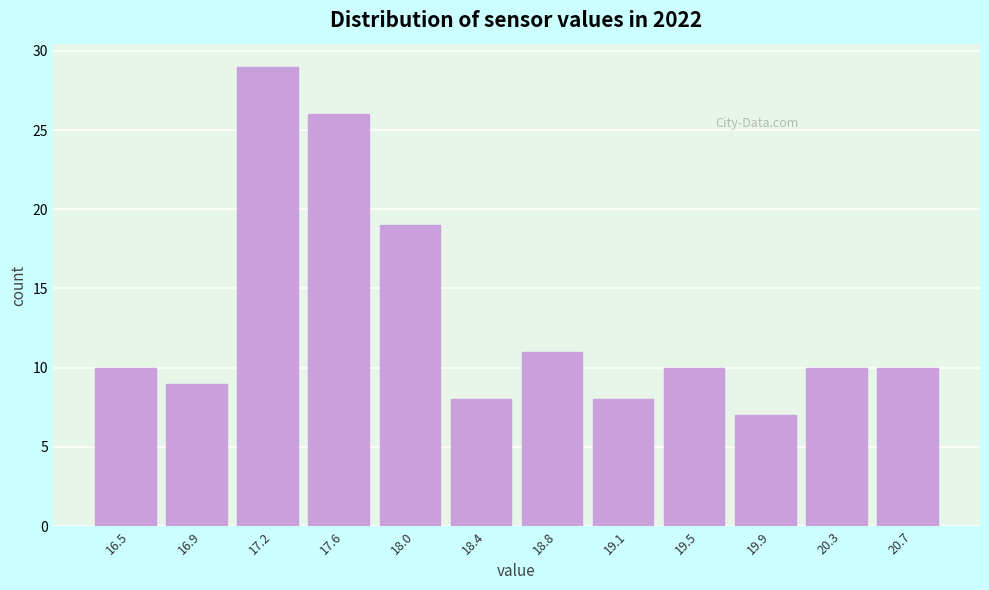

Reading right to left, extract all data points from this chart.

10	10	7	10	8	11	8	19	26	29	9	10